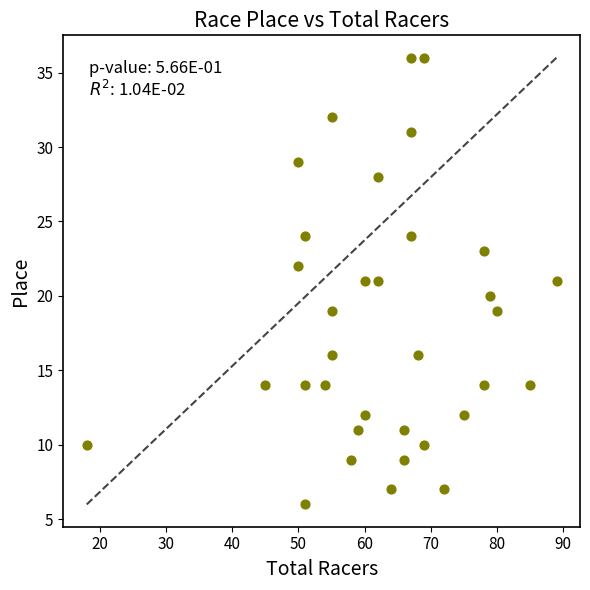

What is the range of Y values (max minus min)?

30